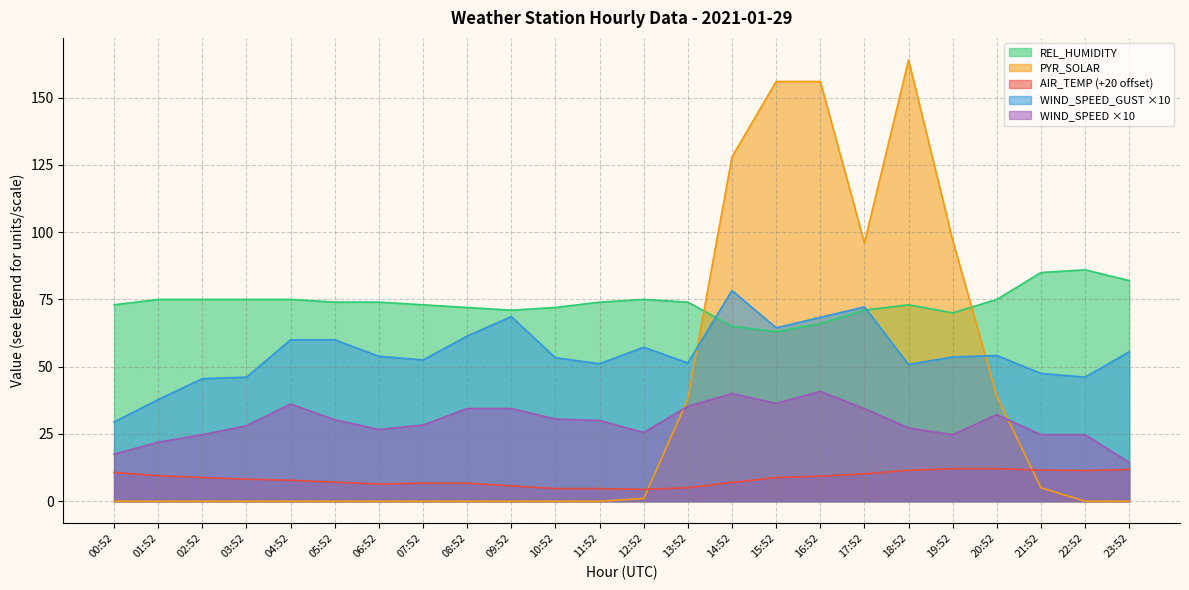

True or false: WIND_SPEED_GUST and WIND_SPEED intersect in this chart.

False